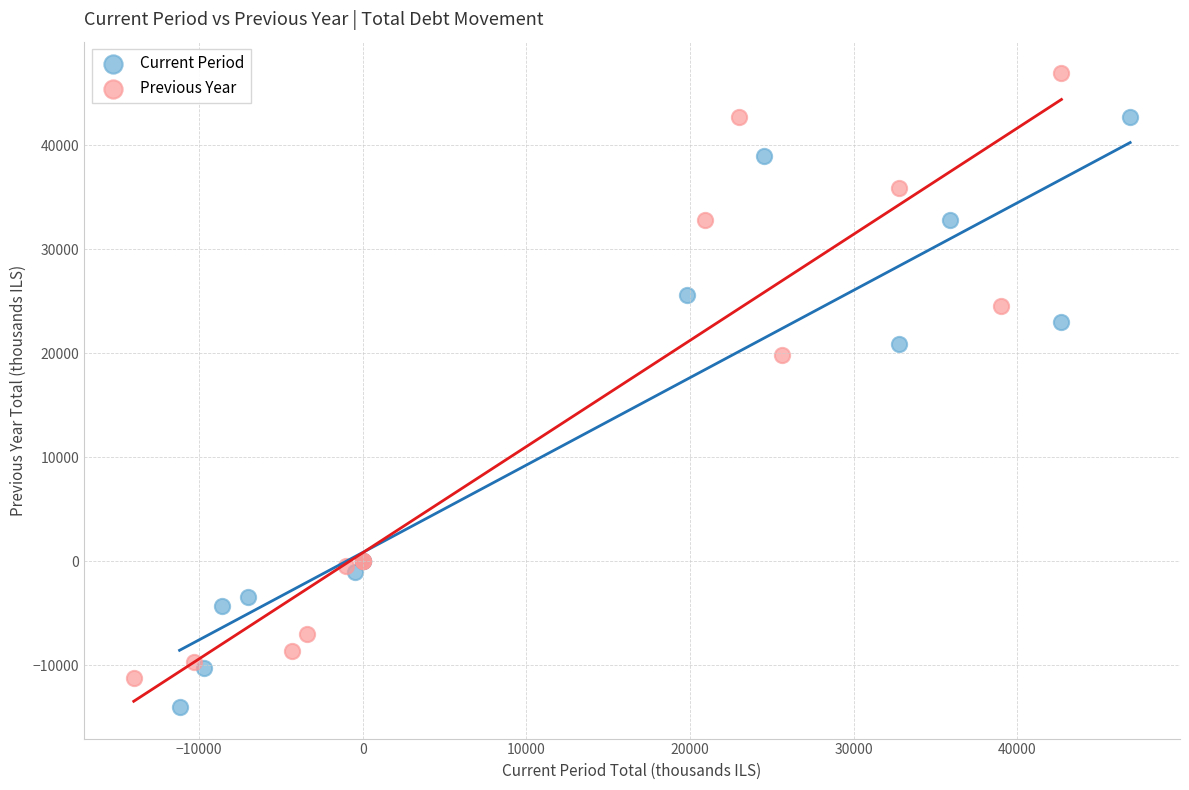

Which series contains the lowest Y value?

Current Period